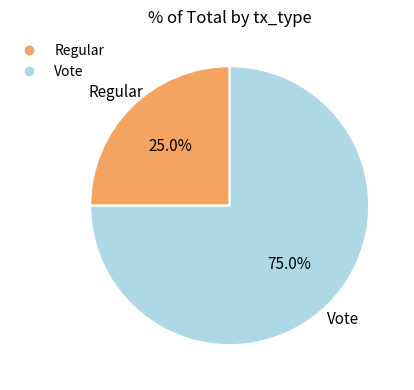

The Regular slice represents 25% of the pie. True or false?

True